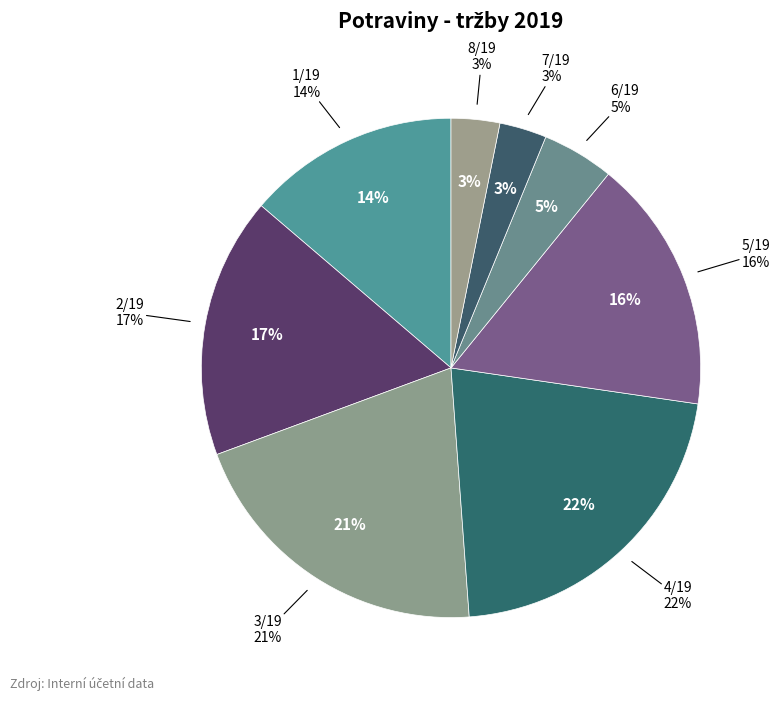

To the nearest percent, what portion does 2/19 represent?

17%